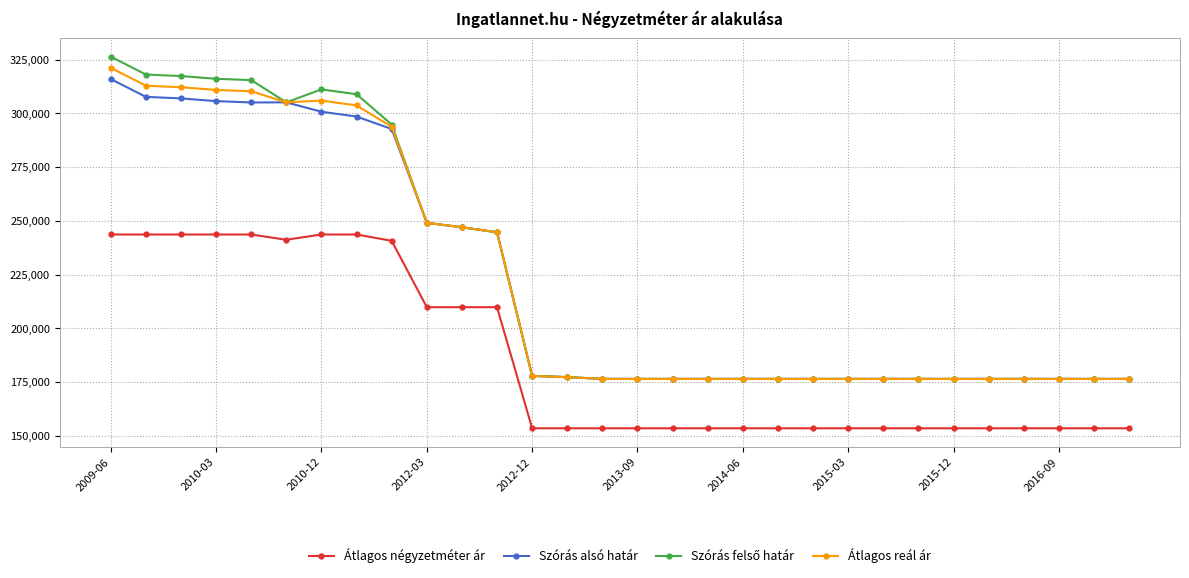

True or false: Átlagos négyzetméter ár and Szórás alsó határ intersect in this chart.

False